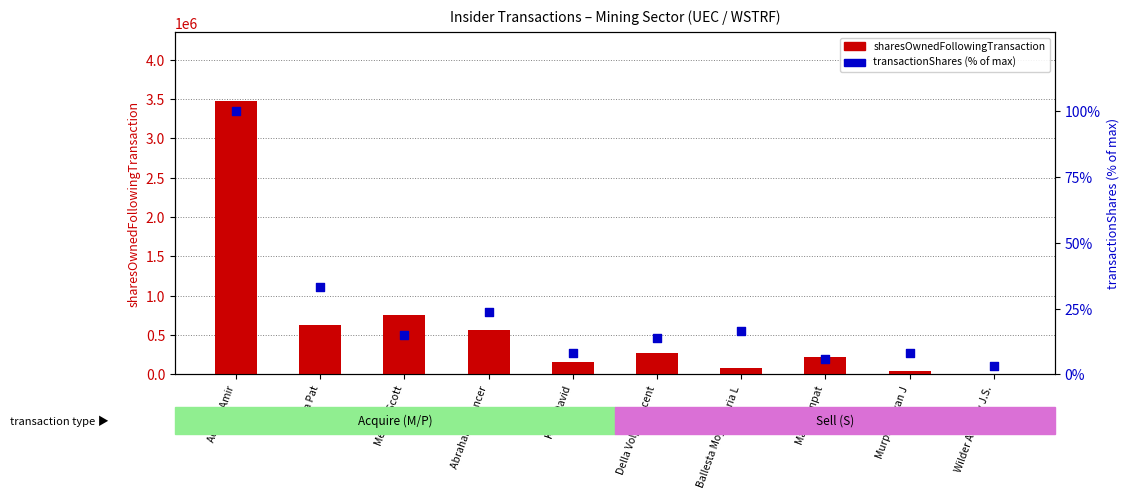

What is the total value across all series at Ballesta Moya Gloria L?

76746.4